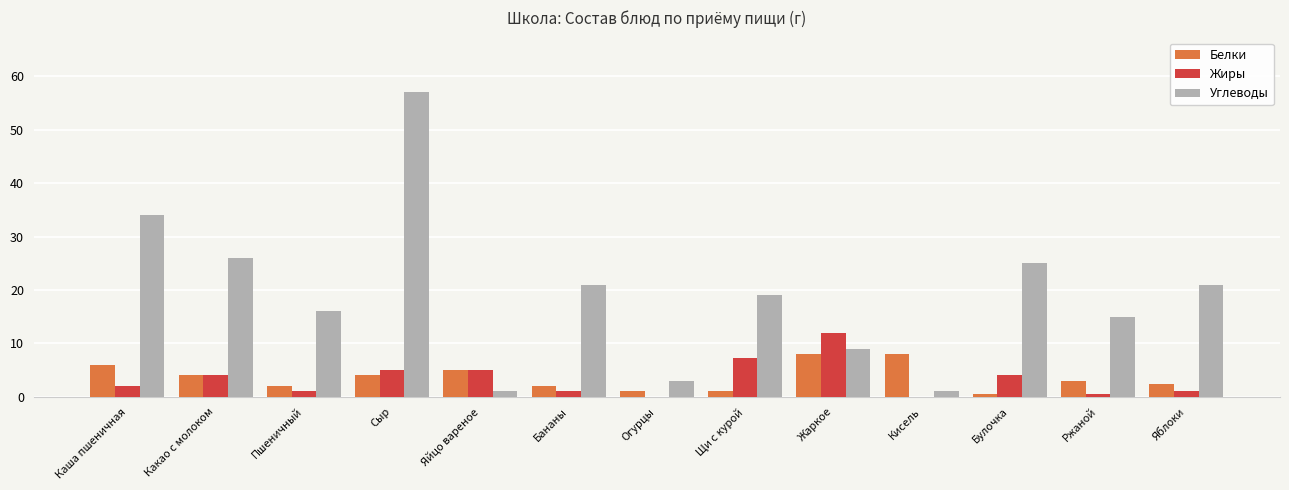

What is the average value of the Белки series?

3.6